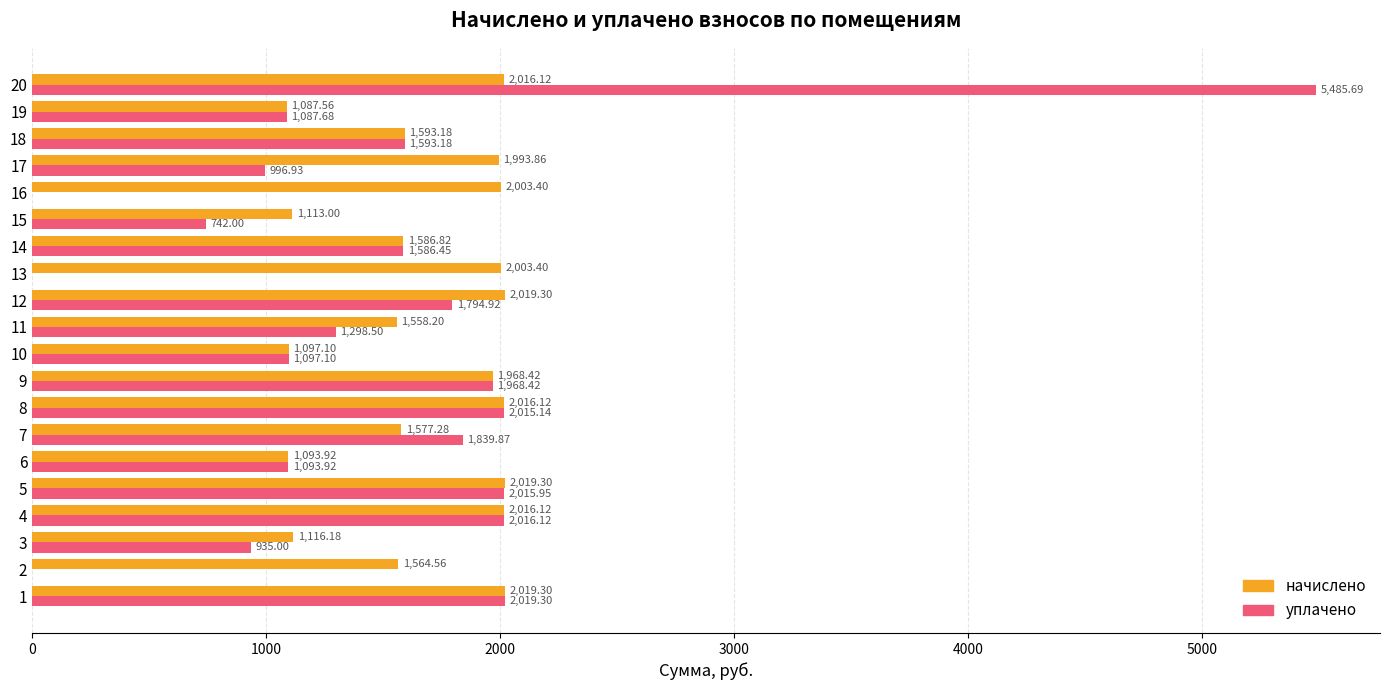

Between 4 and 11, which series saw the biggest shift?

уплачено